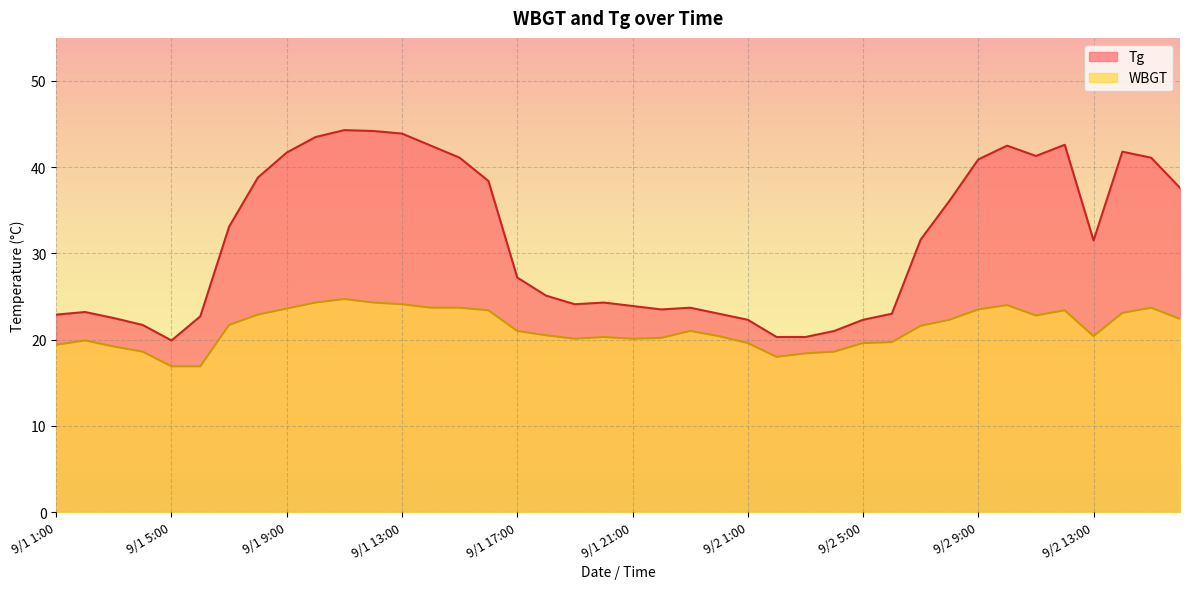

How many lines are shown in the chart?

2